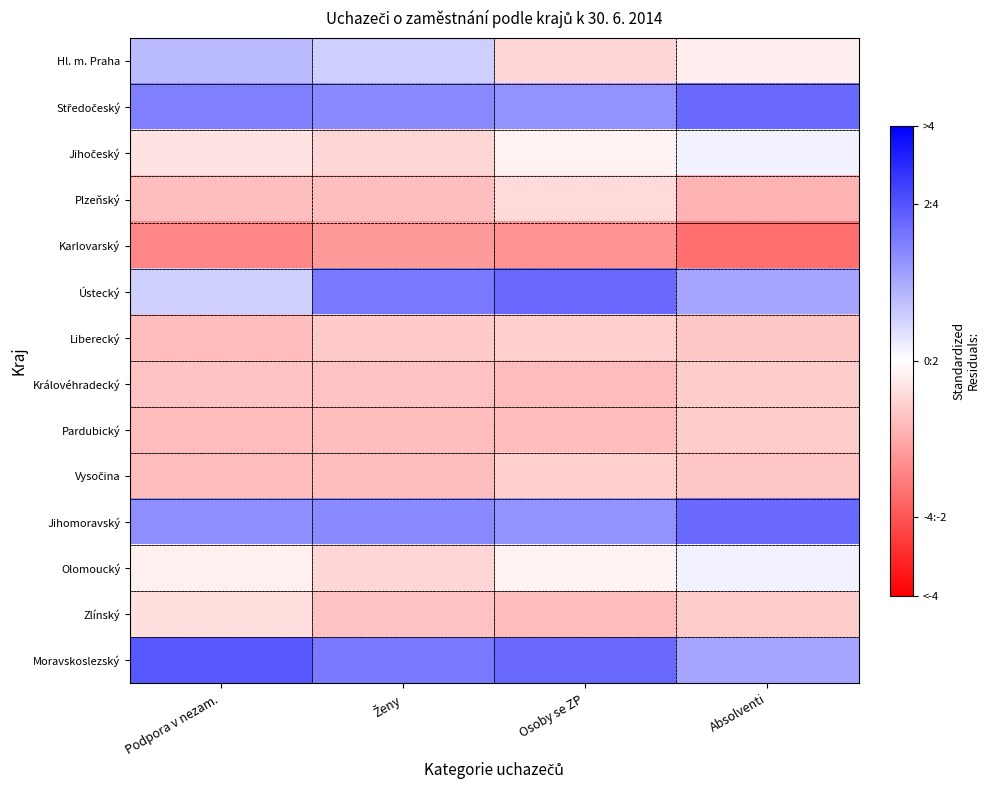

At which category does the chart reach its peak across all series?

Podpora v nezam.